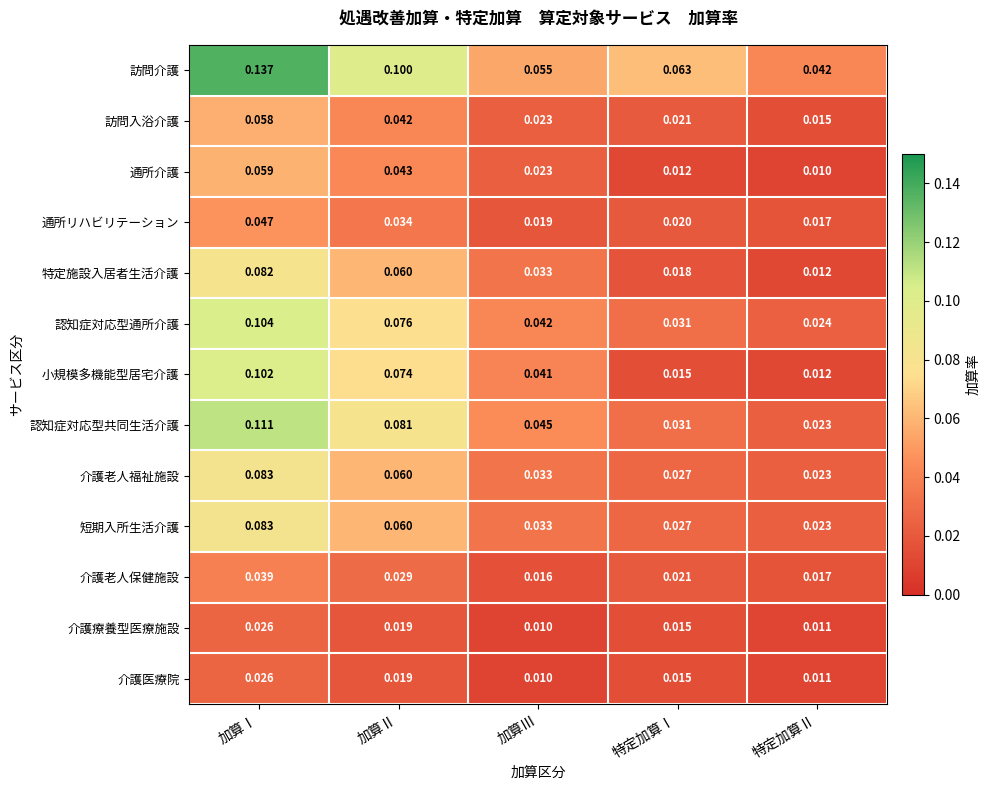

Between 加算Ⅱ and 特定加算Ⅰ, which series saw the biggest shift?

小規模多機能型居宅介護